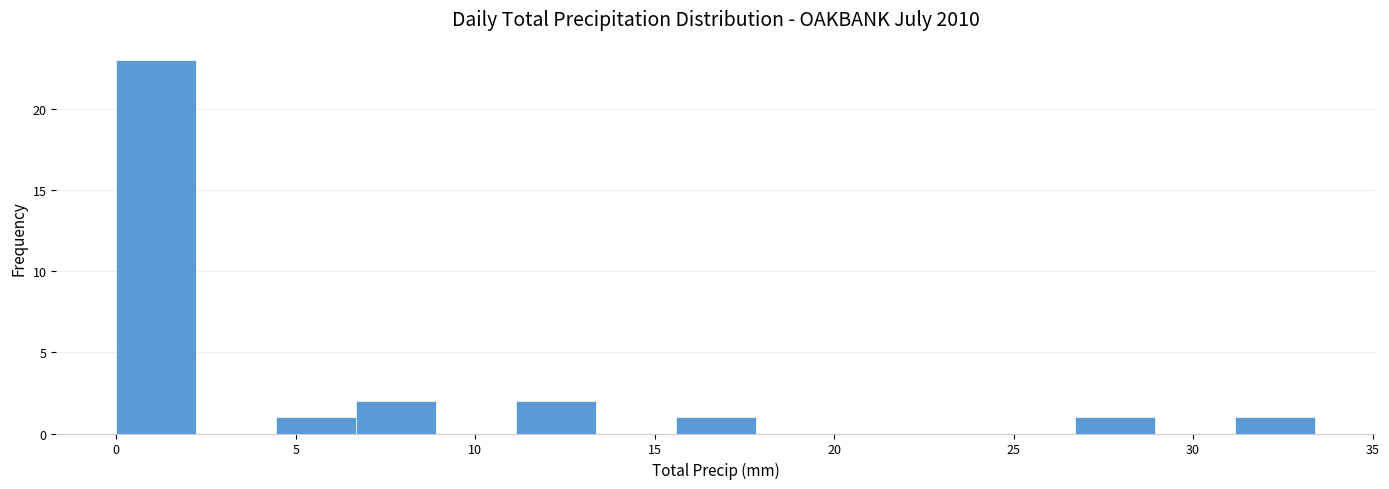

What is the height of the bar covering 6.5 to 9.0 on the x-axis? Neither the bar edges nor the heights are printed on the chart, so give them approximately, as read against the axes.

2